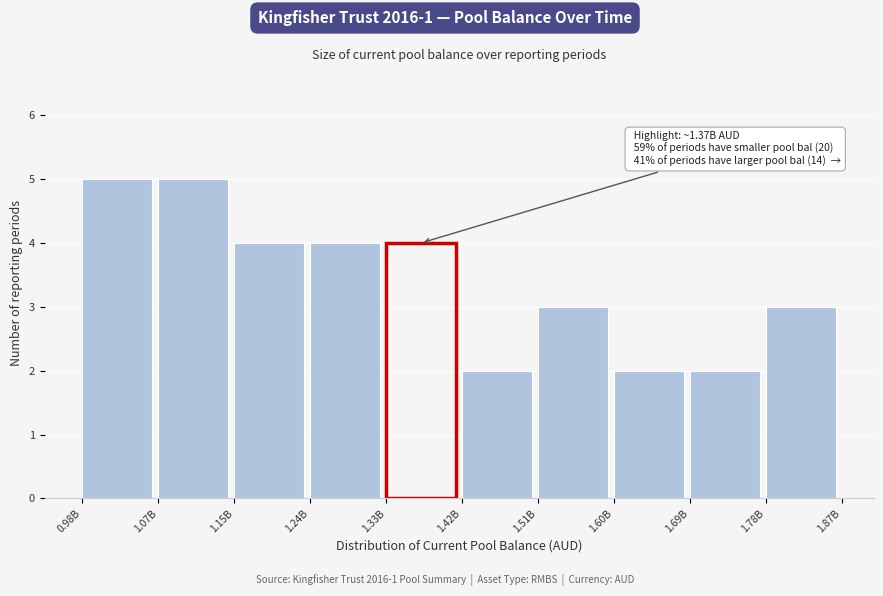

Reading left to right, what are all the values shown in this chart?

5	5	4	4	4	2	3	2	2	3